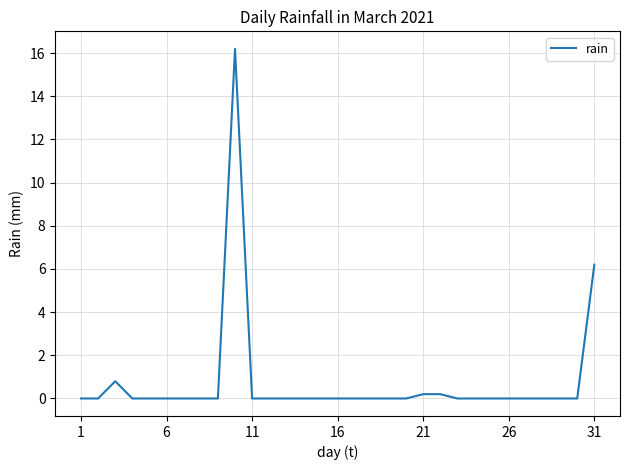

What is the difference between the maximum and minimum values?

16.2